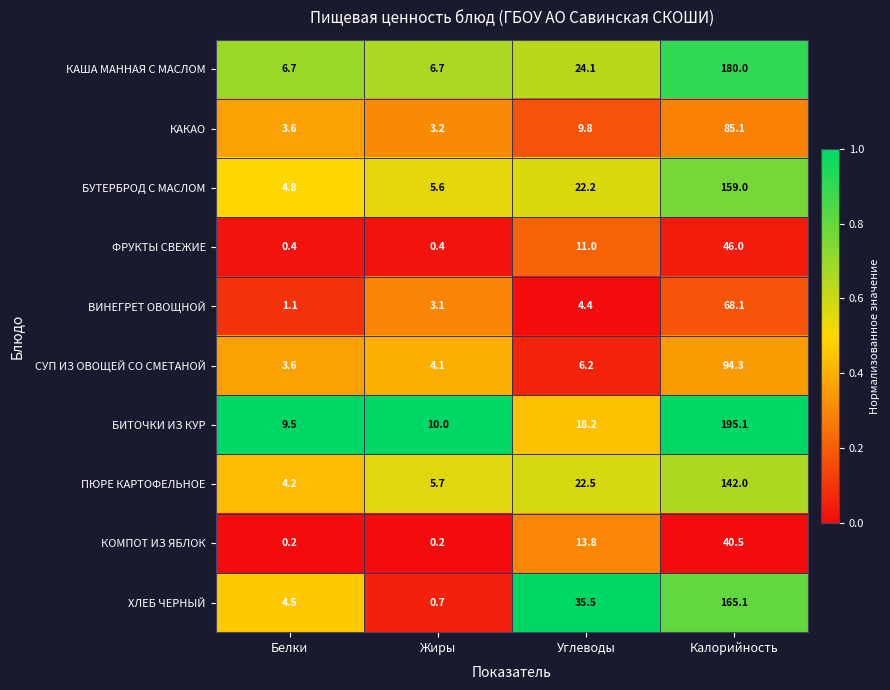

Is it true that ВИНЕГРЕТ ОВОЩНОЙ equals 68.1 at Калорийность?

True